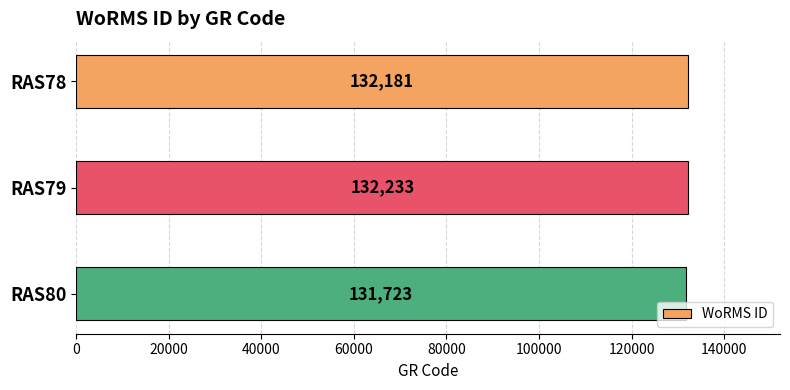

How many values are between 131723 and 132233?

3